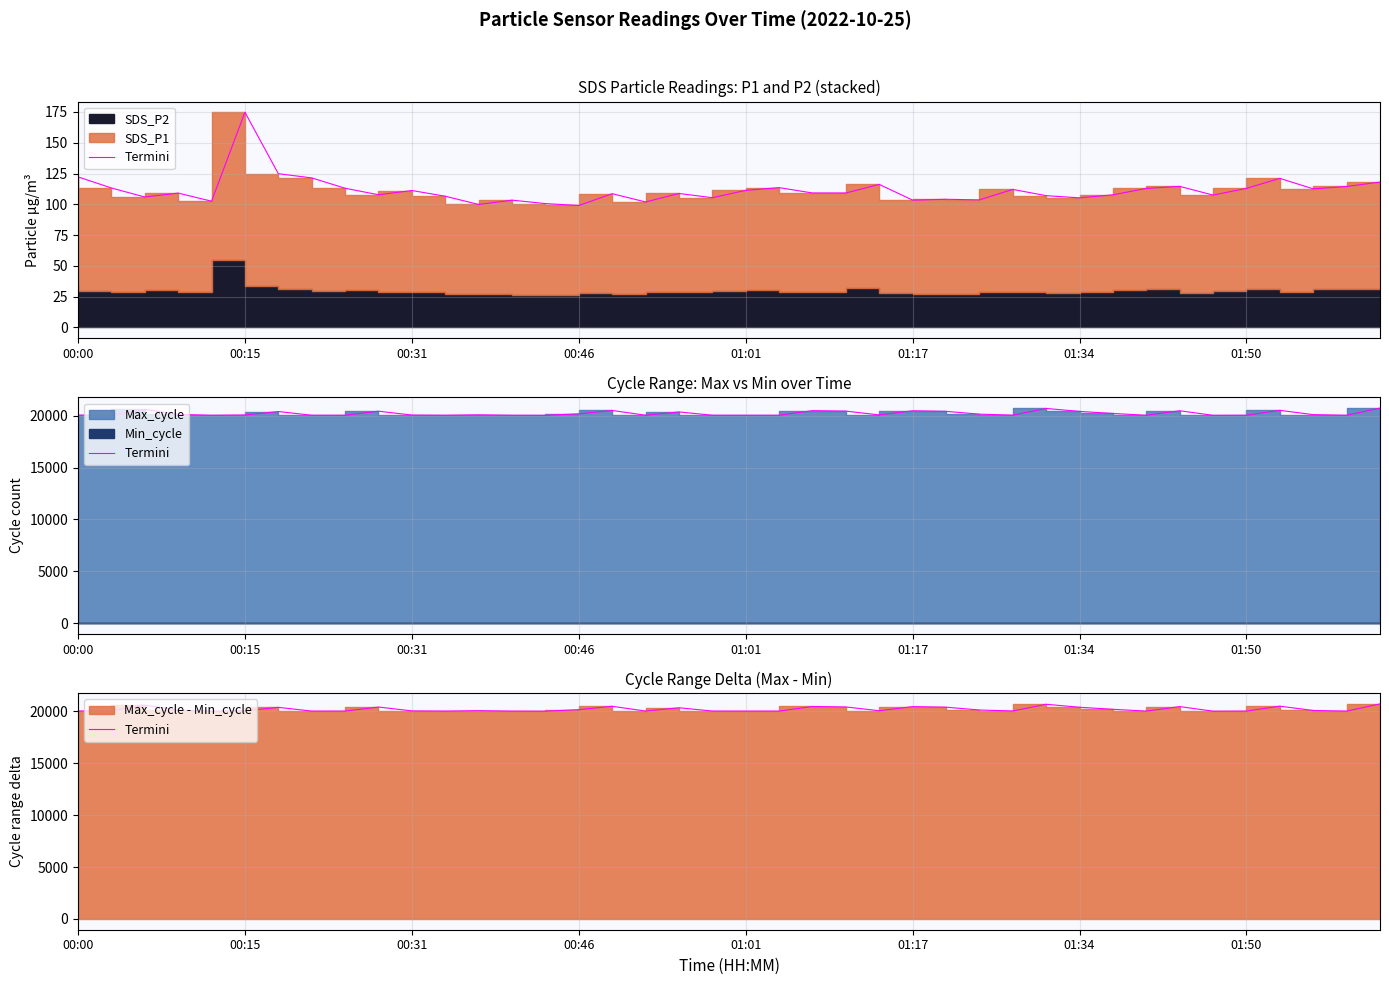

What is the difference between the maximum and minimum values?

699